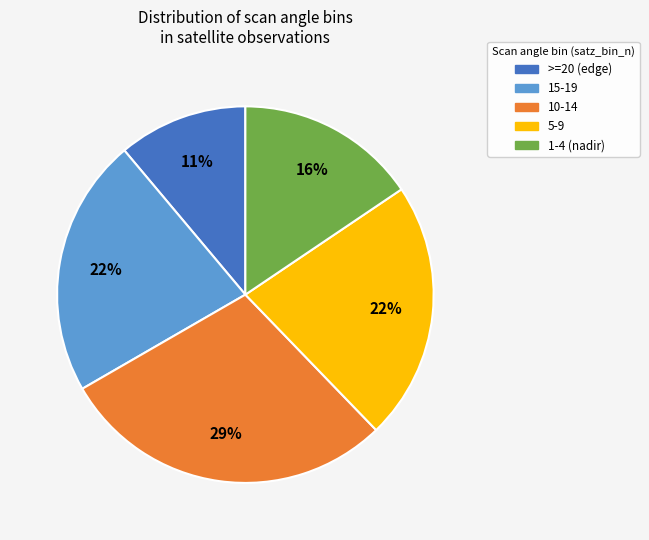

Count the number of slices in the pie.

5